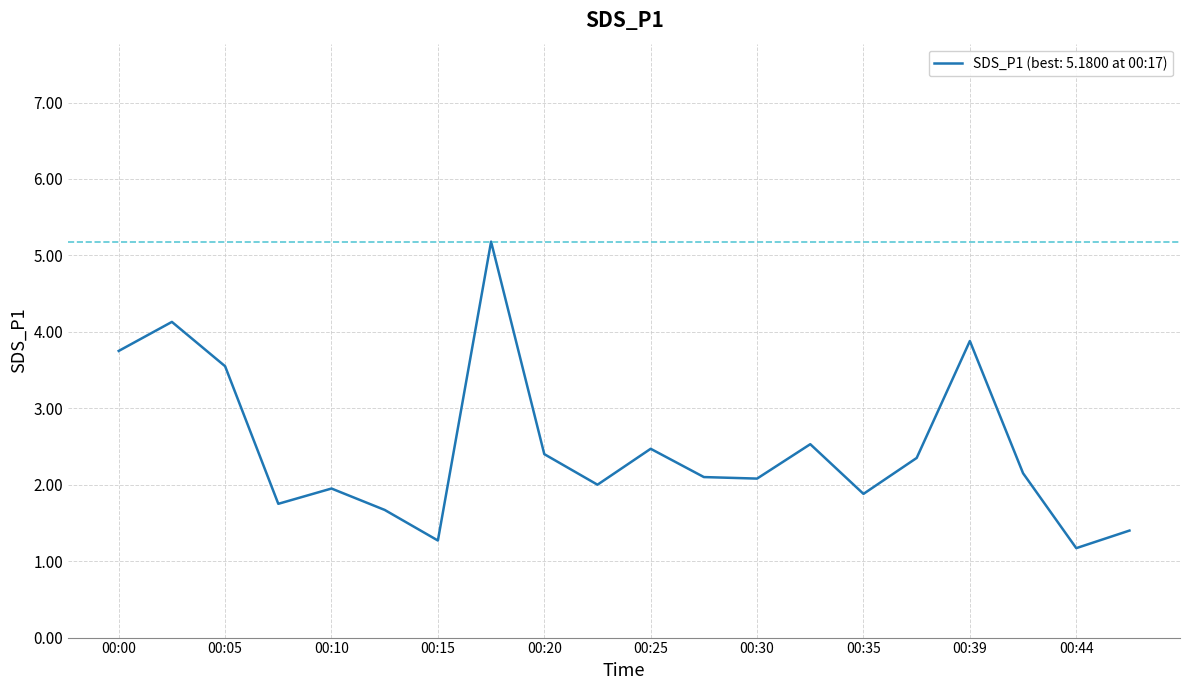

What is the difference between the maximum and minimum values?

4.0